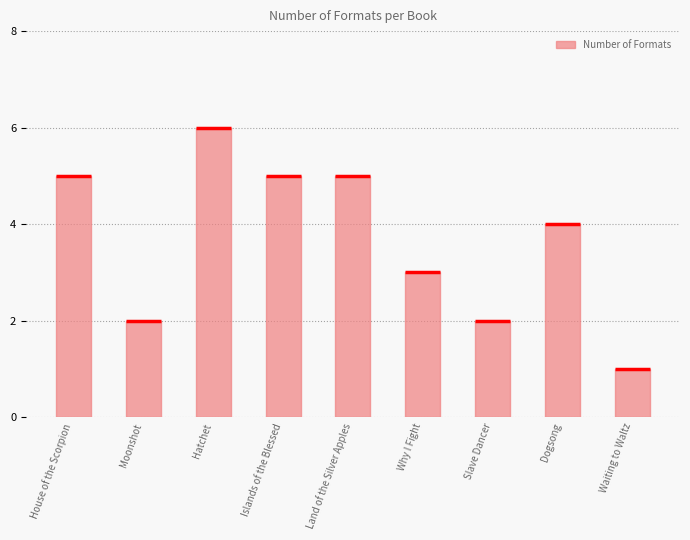

What is the average value?

4